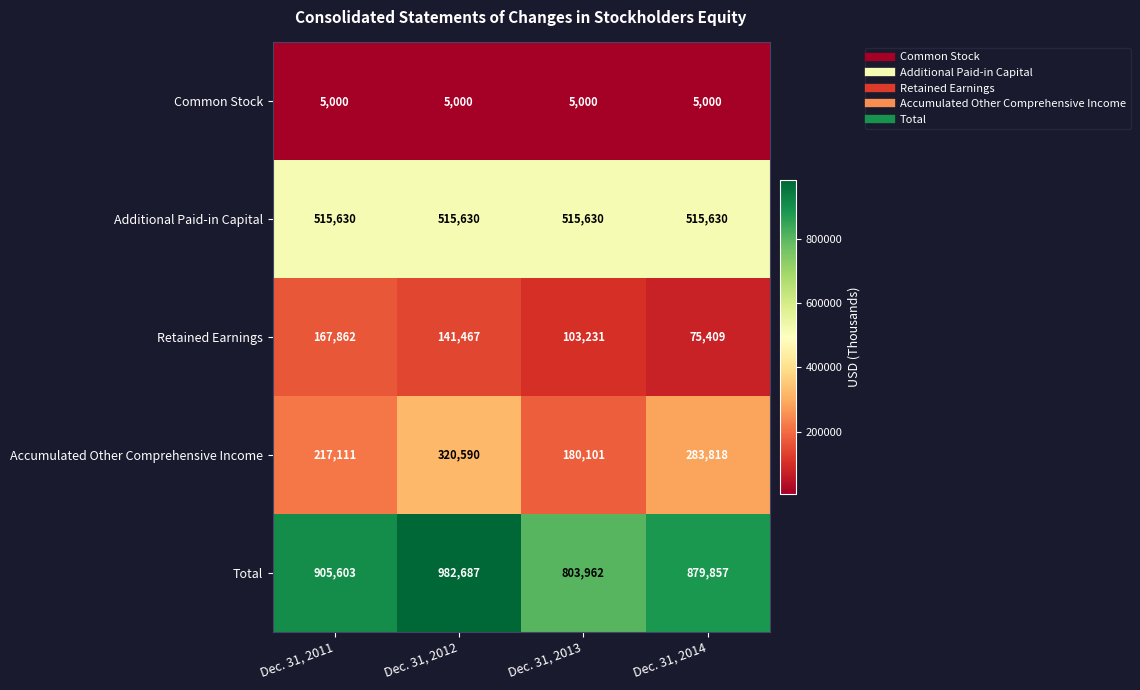

Count the number of data series in this chart.

5